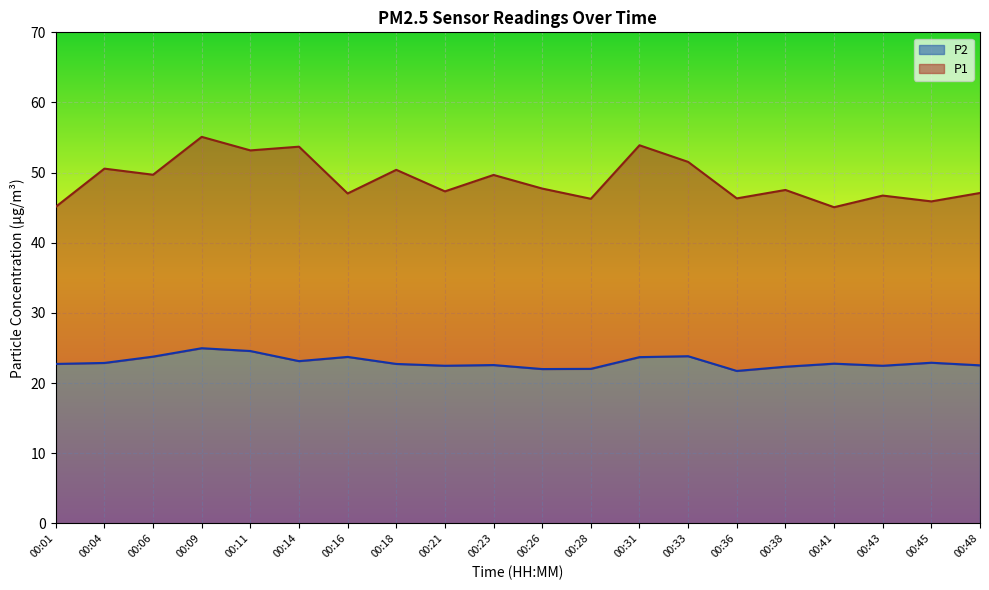

Where is the first local maximum for P2?

00:09